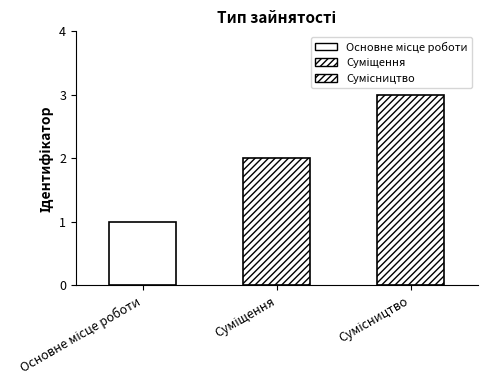

How many data points are above 2?

1